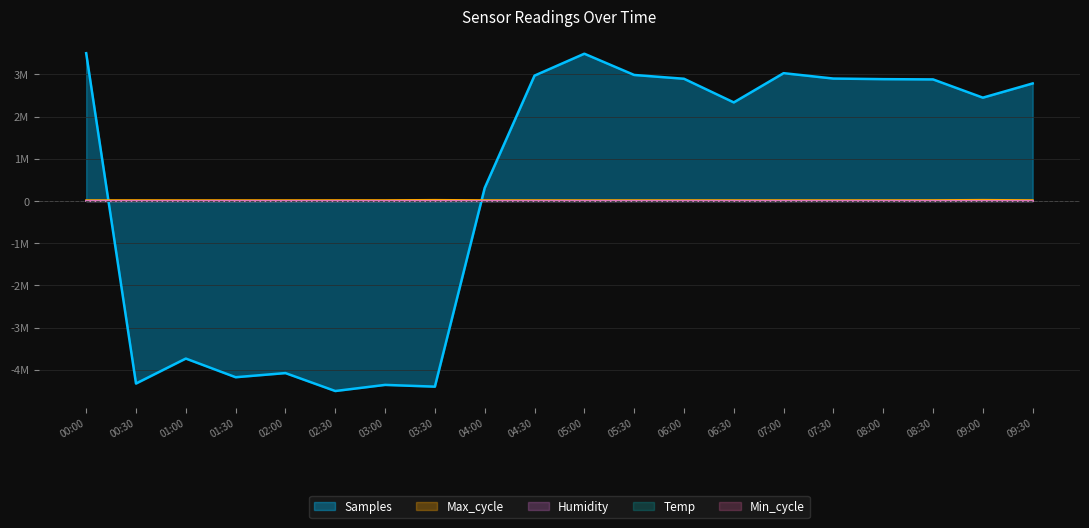

What is the label of the 15th point from the left?

07:00